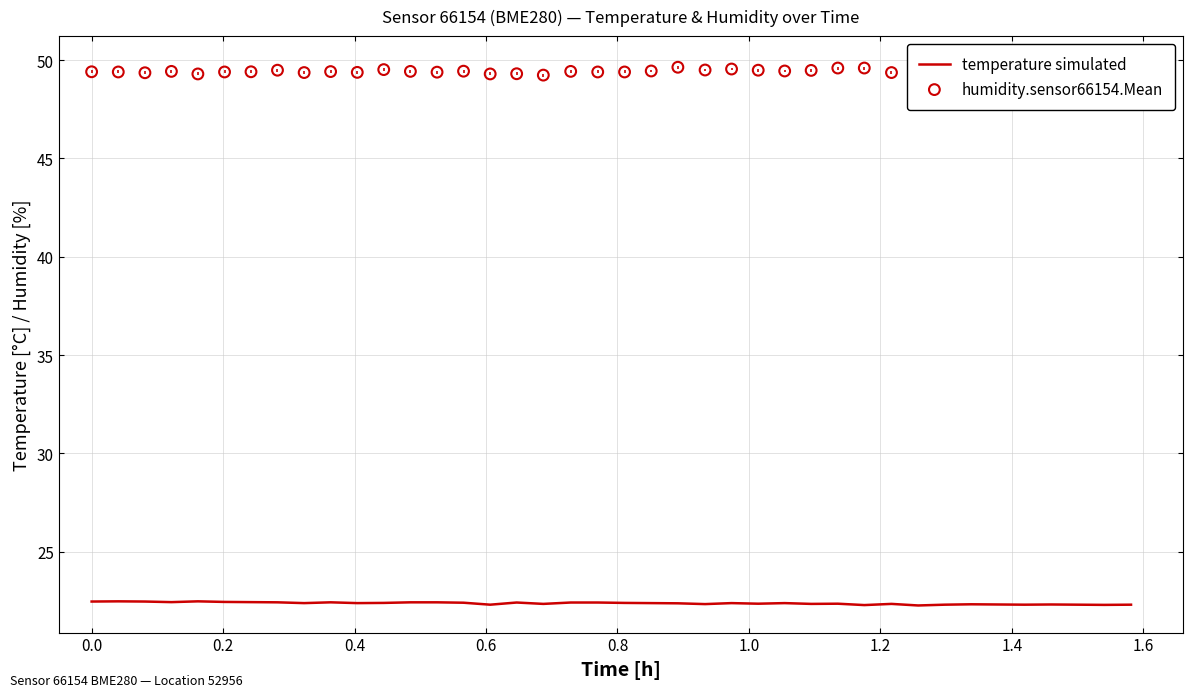

Which series contains the highest Y value?

humidity.sensor66154.Mean